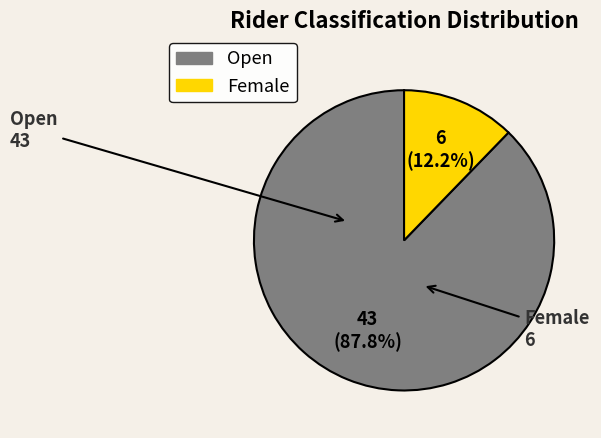

To the nearest percent, what is the combined percentage of Female and Open?

100%